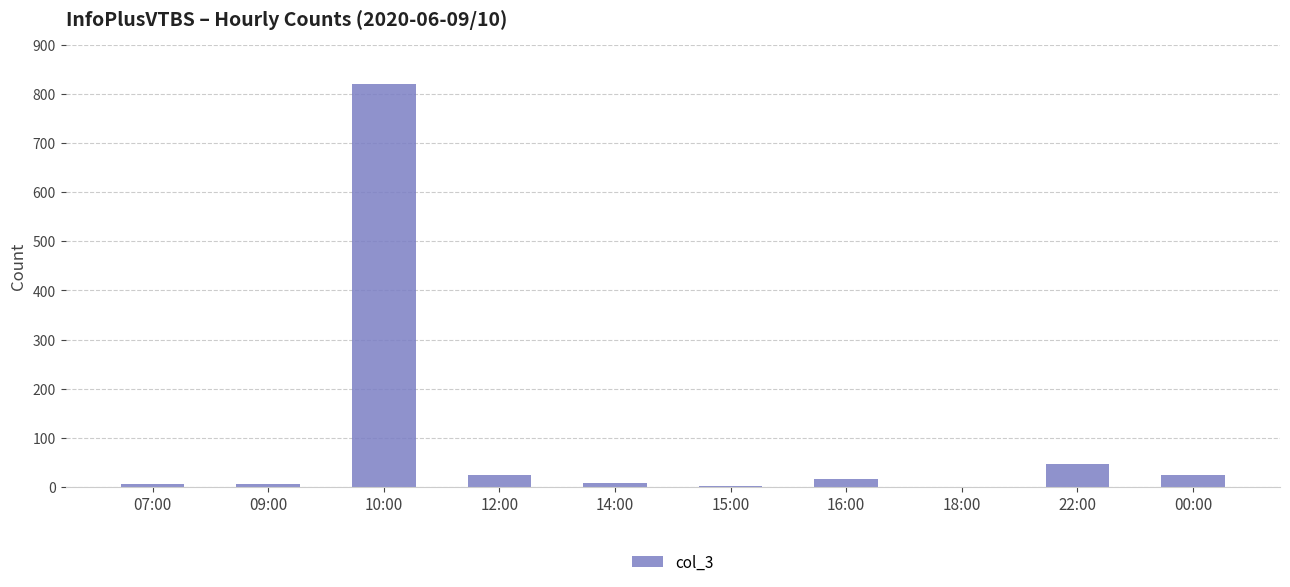

Where does the data first go above 16?

10:00